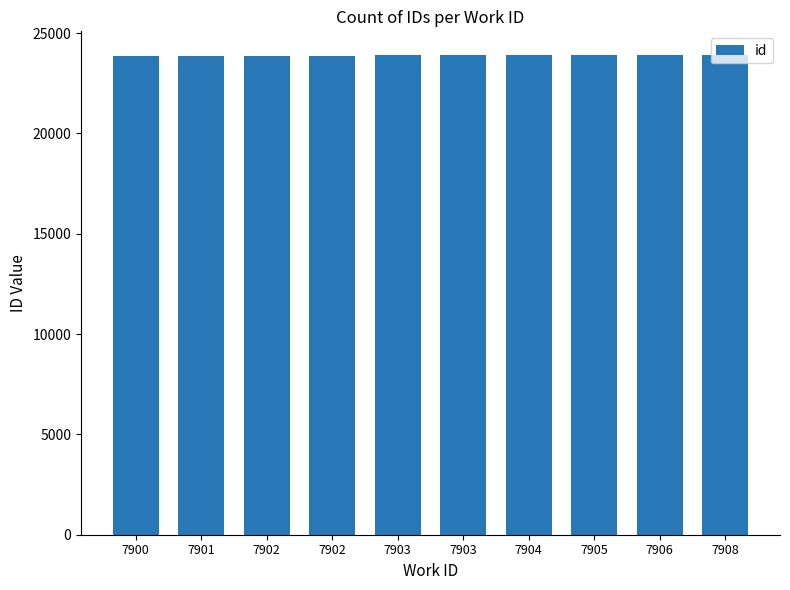

How many categories are shown in the chart?

10